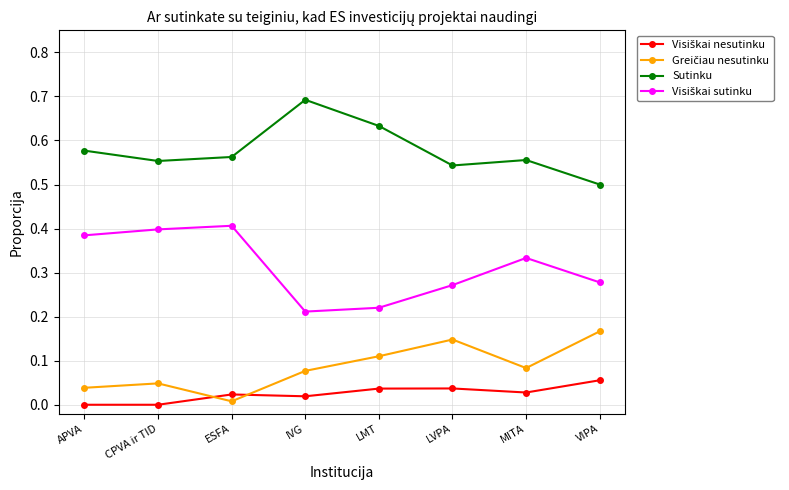

True or false: Sutinku has a value of 1.0 at LMT.

False